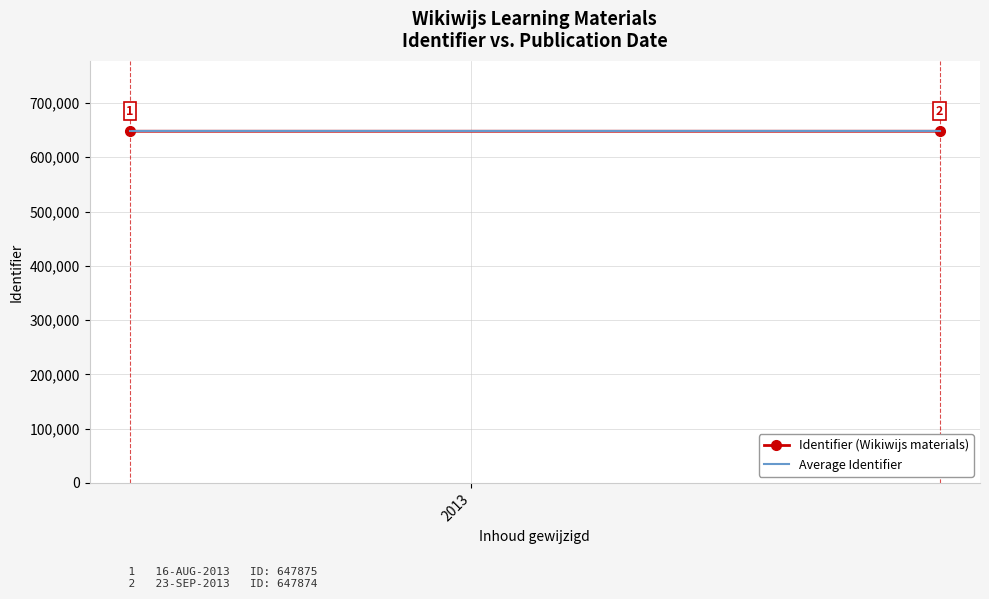

What is the minimum value for Average Identifier?

647874.5